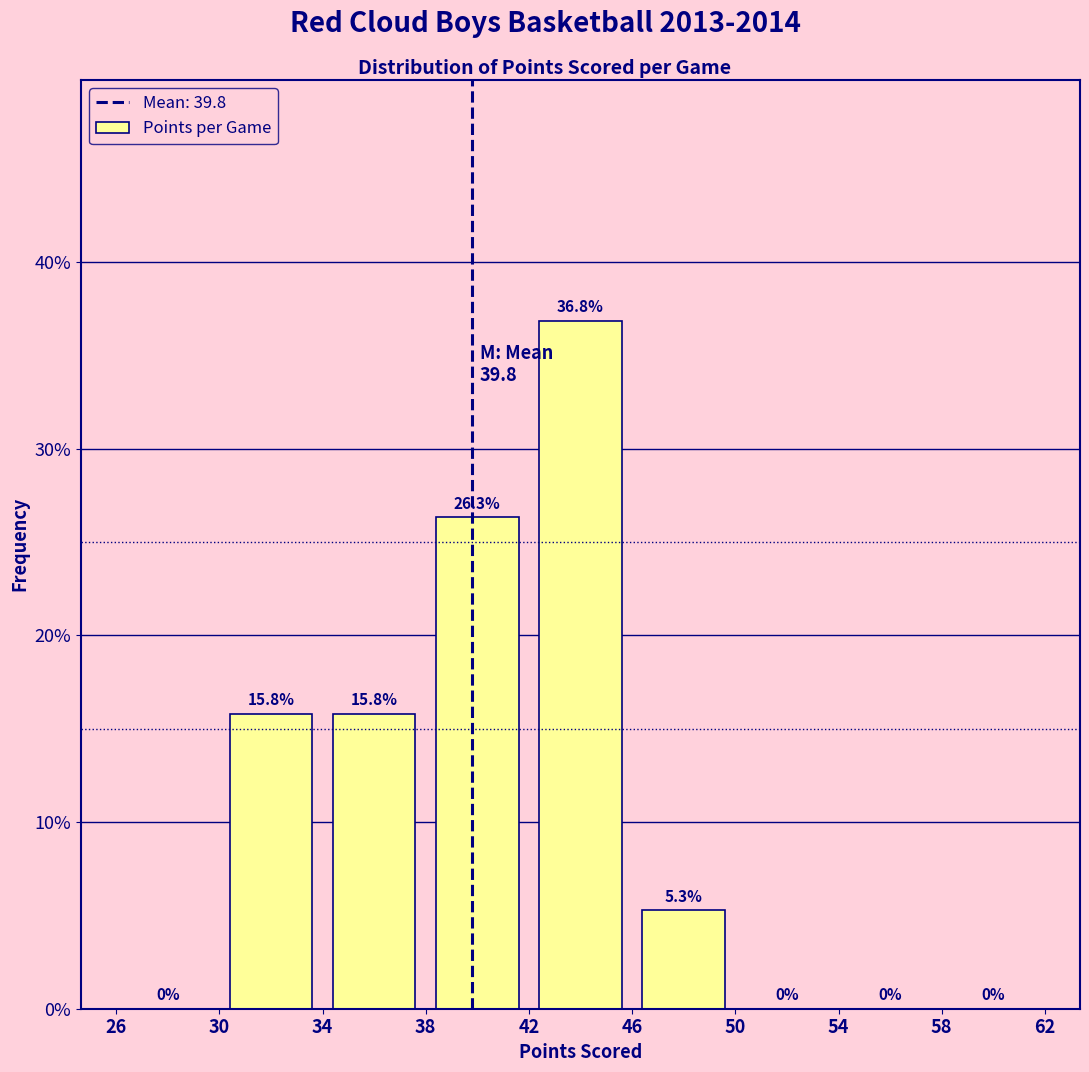

Reading left to right, transcribe this chart: for each bar, give the range it covers on the x-axis and its height.

26 to 30: 0.0
30 to 34: 15.8
34 to 38: 15.8
38 to 42: 26.3
42 to 46: 36.8
46 to 50: 5.3
50 to 54: 0.0
54 to 58: 0.0
58 to 62: 0.0